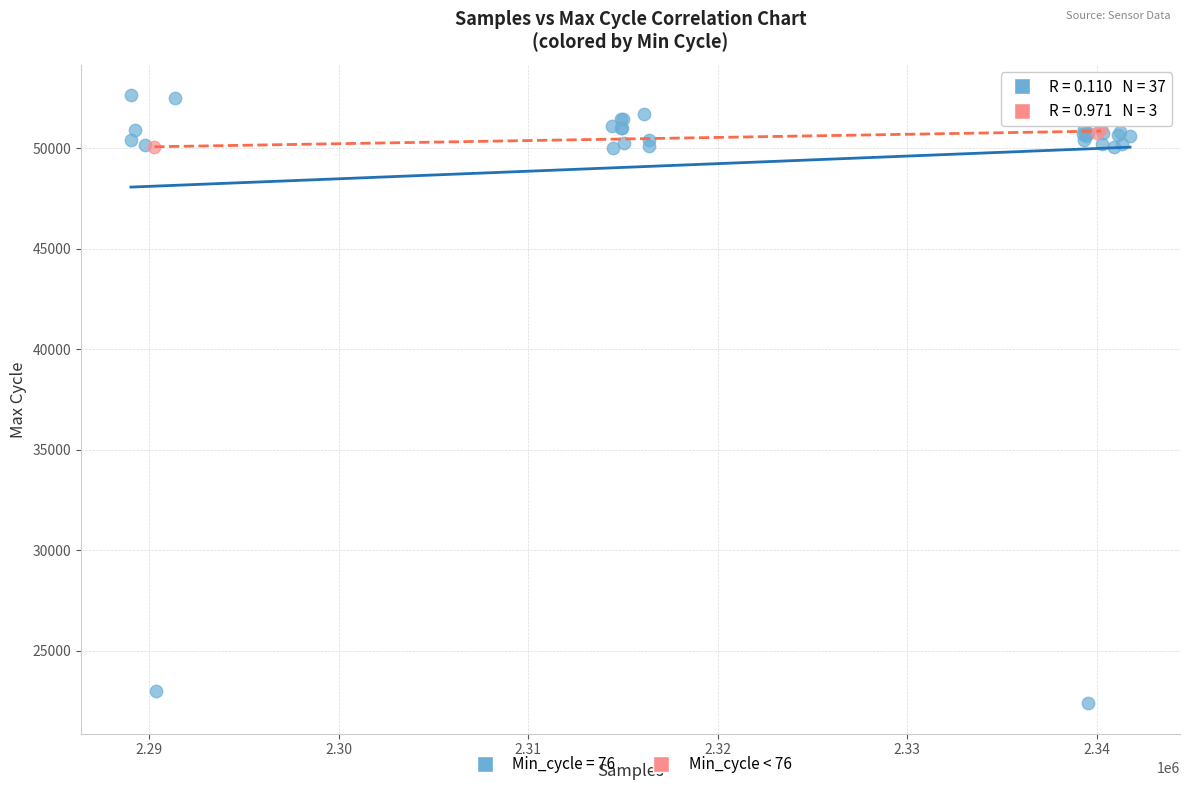

Which series contains the highest Y value?

Min_cycle = 76